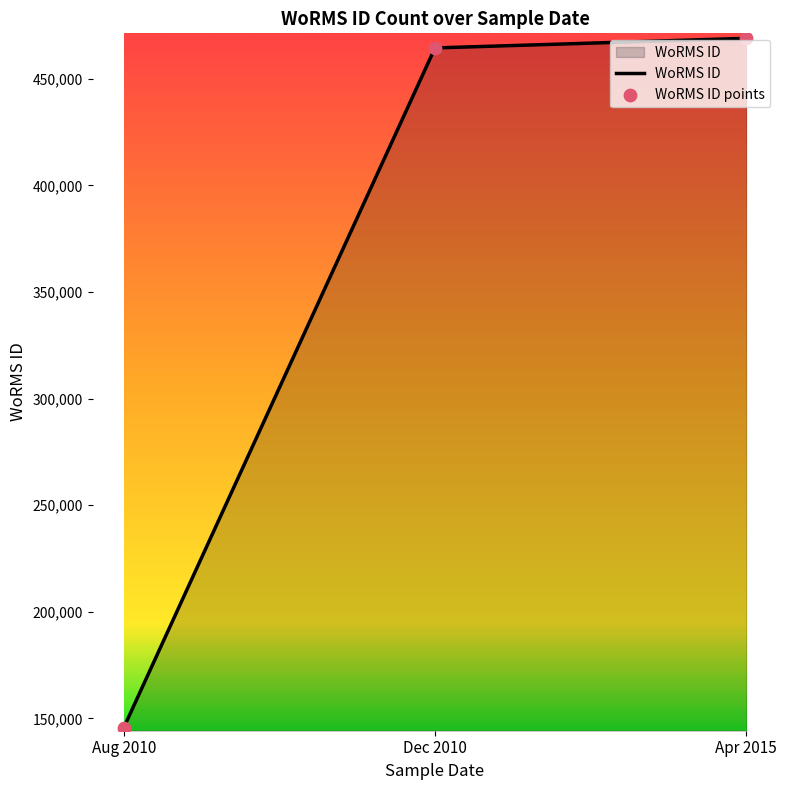

What is the sum of the values at Aug 2010 and Apr 2015?

614690